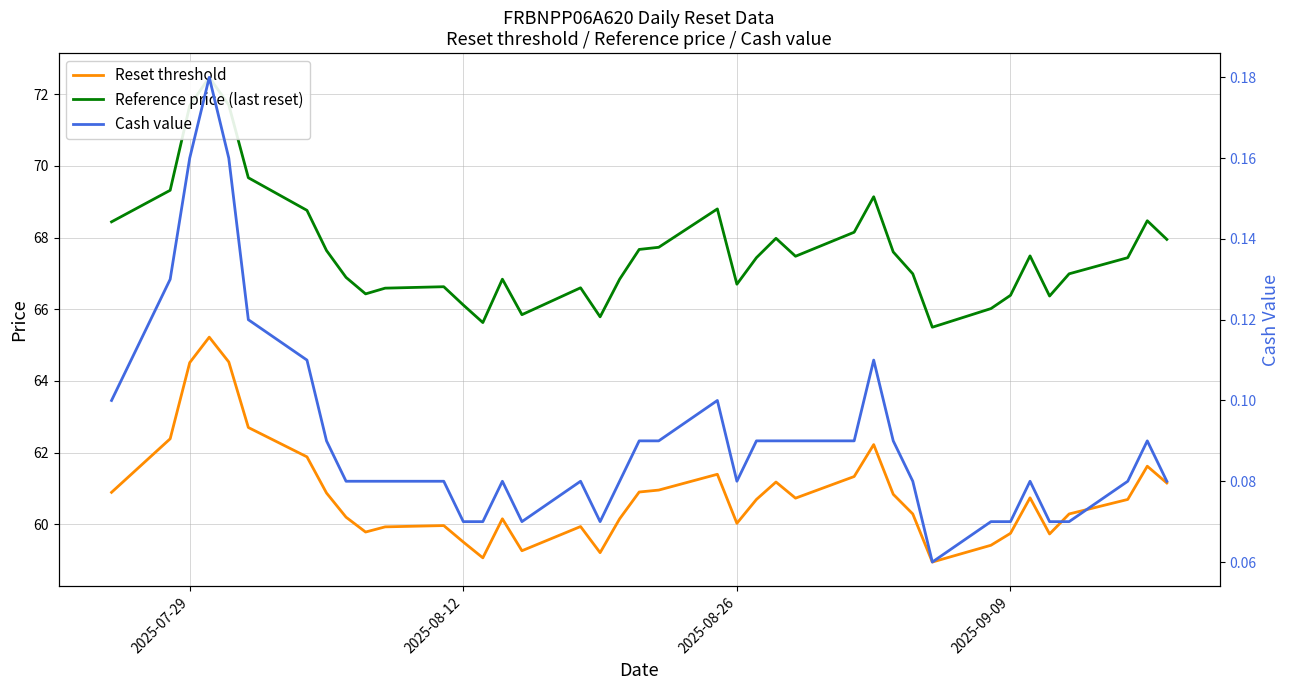

Which series has the widest spread of values?

Reference price (last reset)